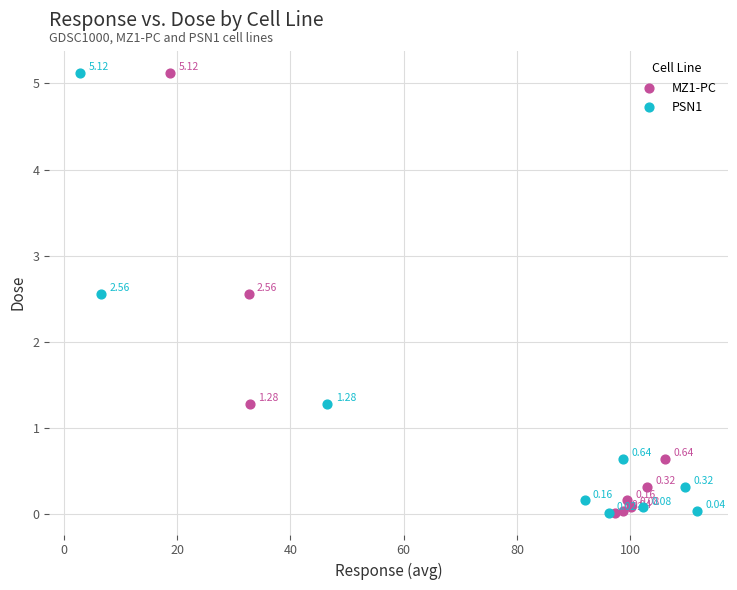

What are all the series names shown in the legend?

MZ1-PC, PSN1